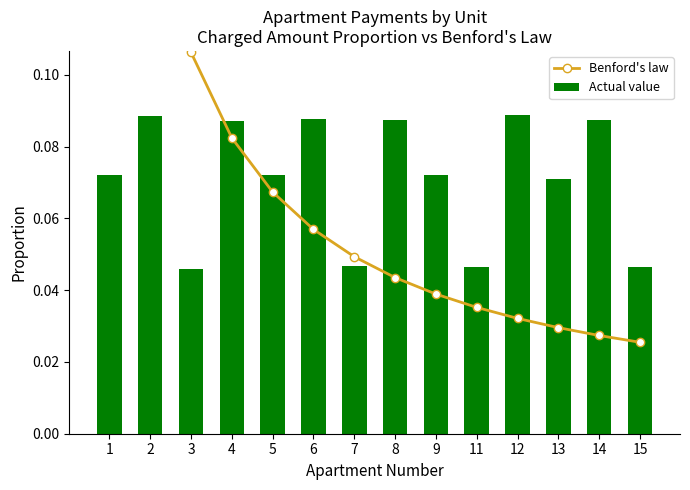

Reading right to left, extract all data points from this chart.

Benford's law: 0.0	0.0	0.0	0.0	0.0	0.0	0.0	0.0	0.1	0.1	0.1	0.1	0.1	0.3
Actual value: 0.0	0.1	0.1	0.1	0.0	0.1	0.1	0.0	0.1	0.1	0.1	0.0	0.1	0.1